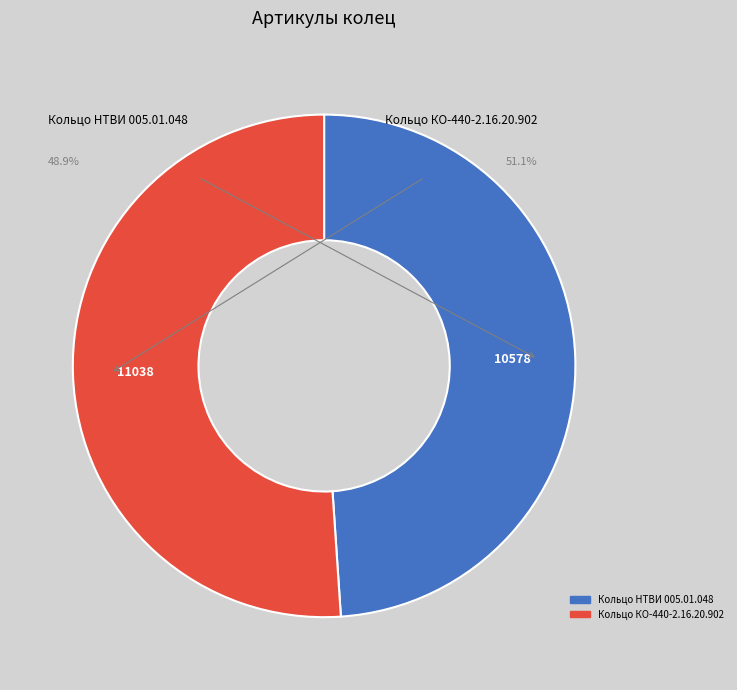

Which category has the smallest portion of the pie?

Кольцо НТВИ 005.01.048